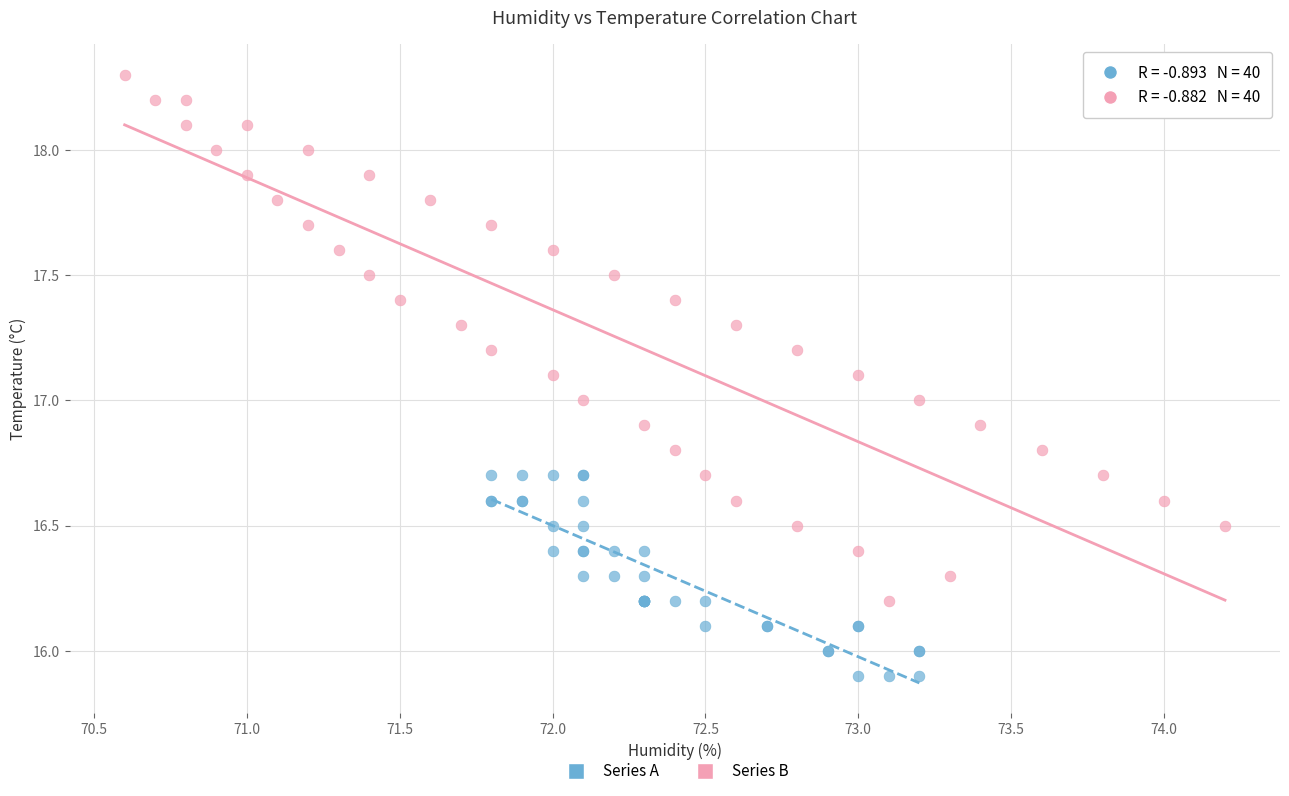

Which series contains the highest Y value?

Series B